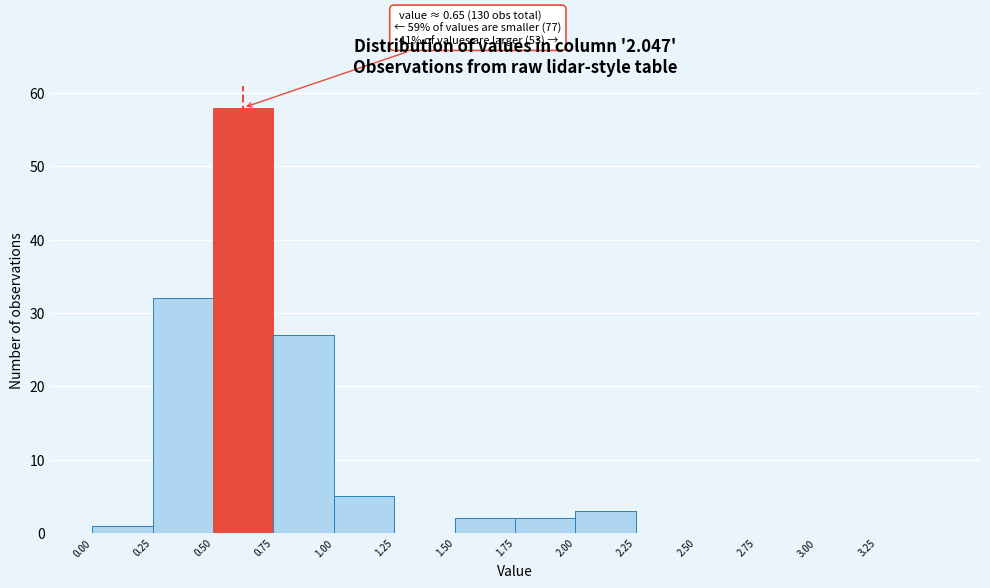

Over which range of the x-axis is the bar tallest?

0.50 to 0.75